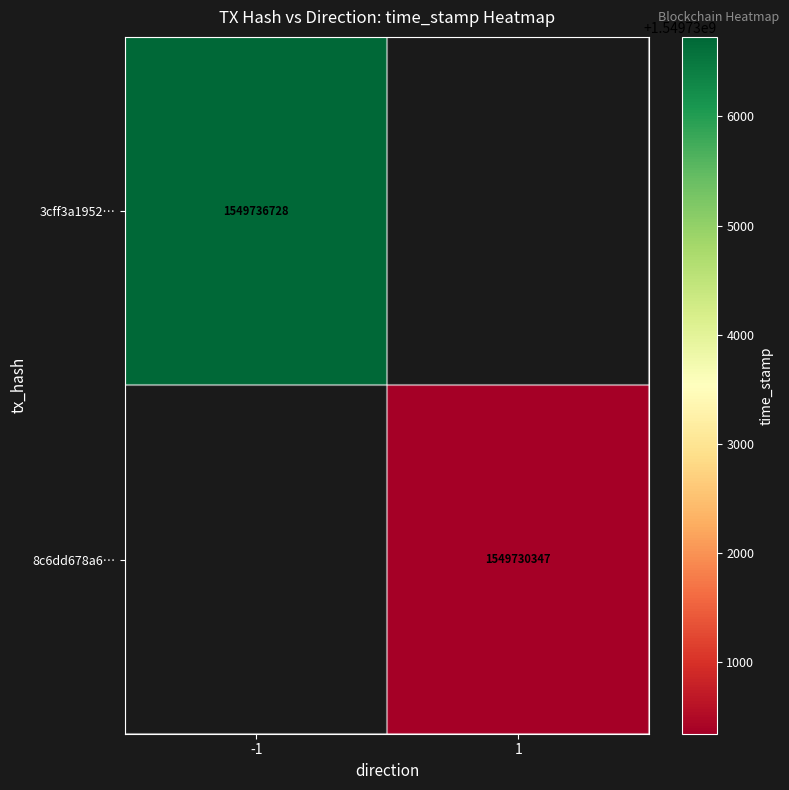

The 3cff3a1952… series shows 932582216 at -1. True or false?

False